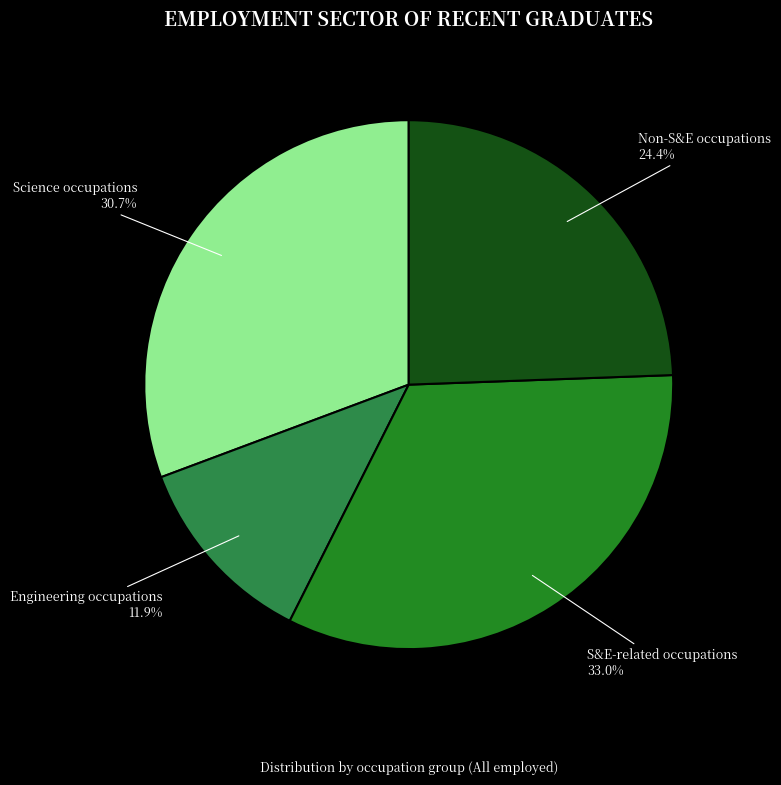

Which slice is the smallest?

Engineering occupations